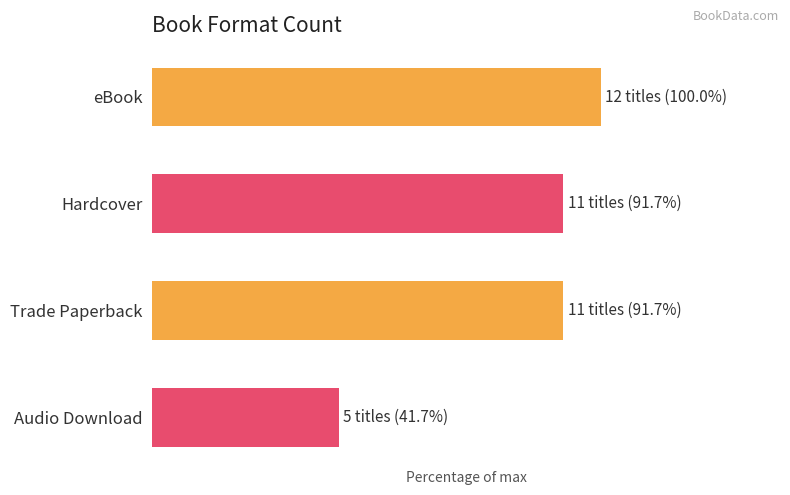

Count the number of values greater than 91.

3